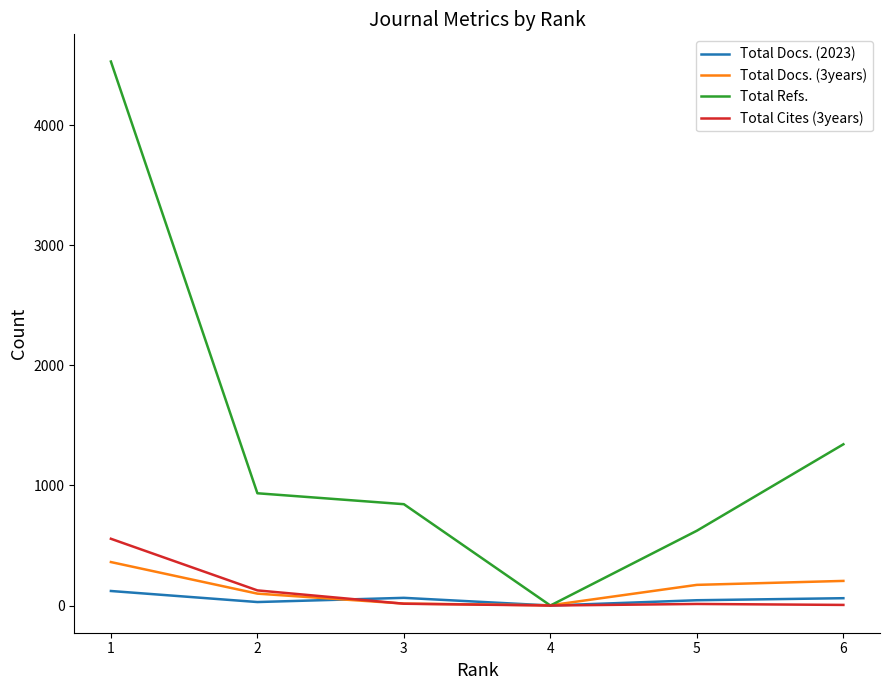

The value of Total Refs. at 3 is 305. True or false?

False